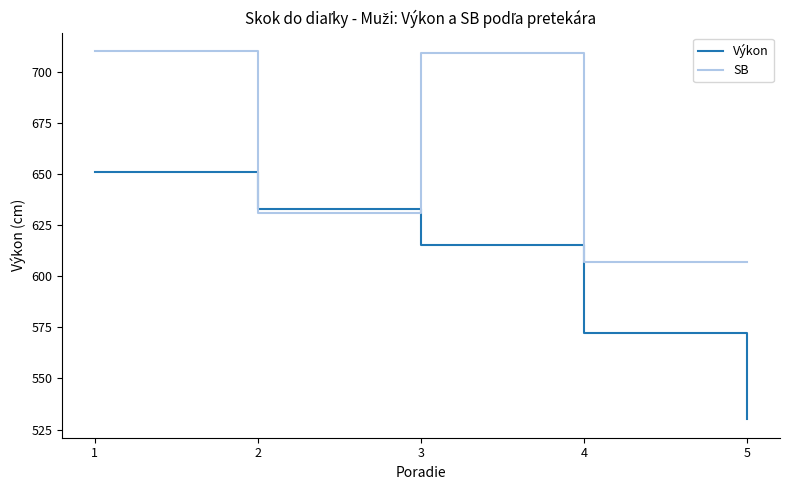

At which label does SB reach its minimum?

4